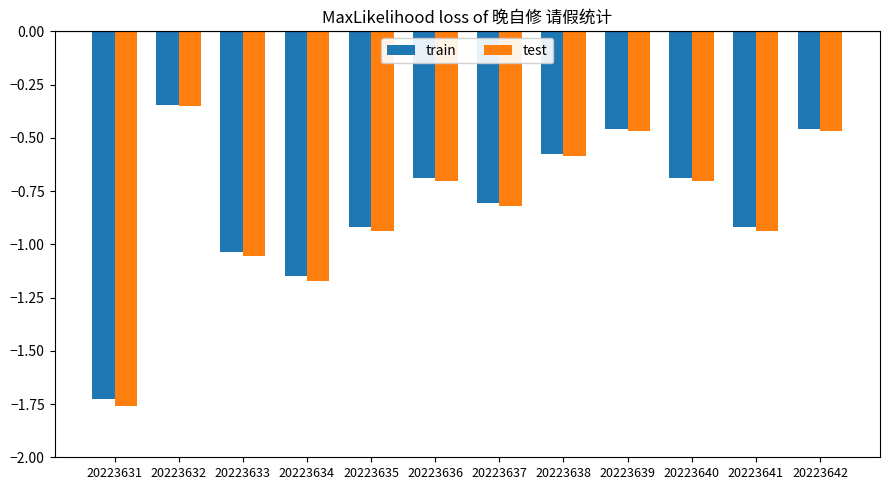

The test series shows -1.7 at 20223634. True or false?

False